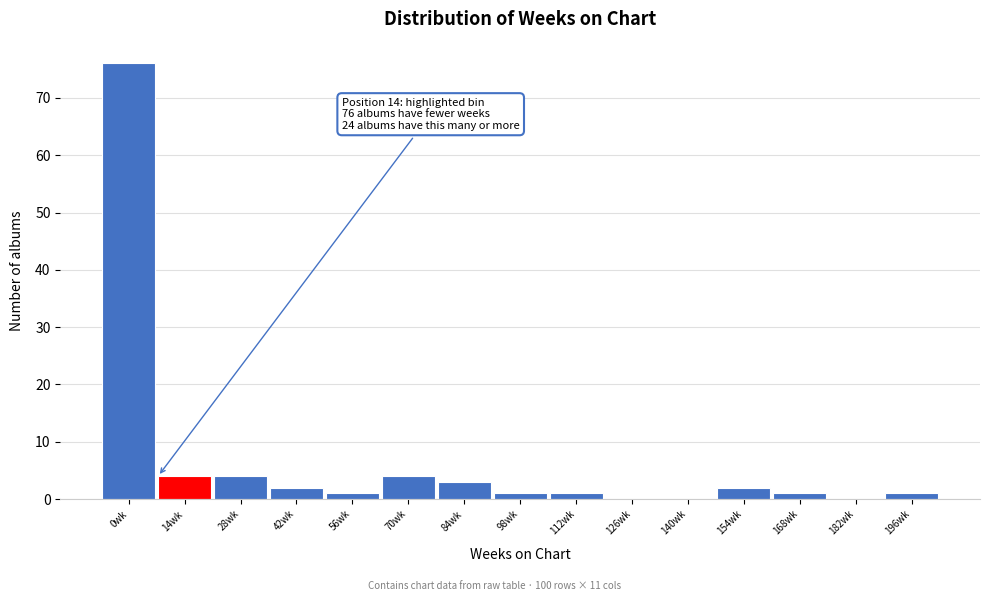

Reading left to right, list all the values displayed in this chart.

0wk=76	14wk=4	28wk=4	42wk=2	56wk=1	70wk=4	84wk=3	98wk=1	112wk=1	126wk=0	140wk=0	154wk=2	168wk=1	182wk=0	196wk=1